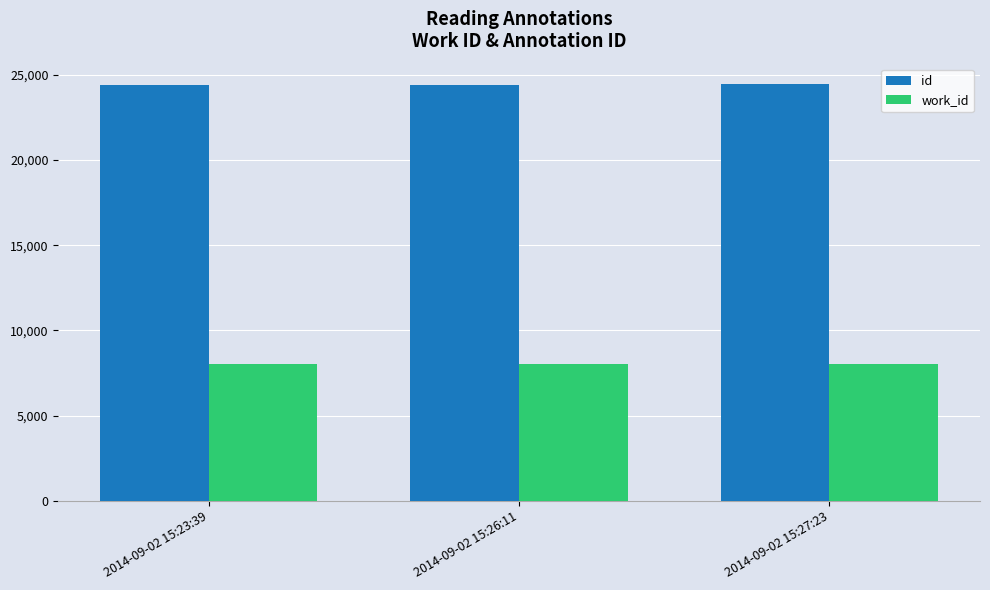

What is the average value of the work_id series?

8024